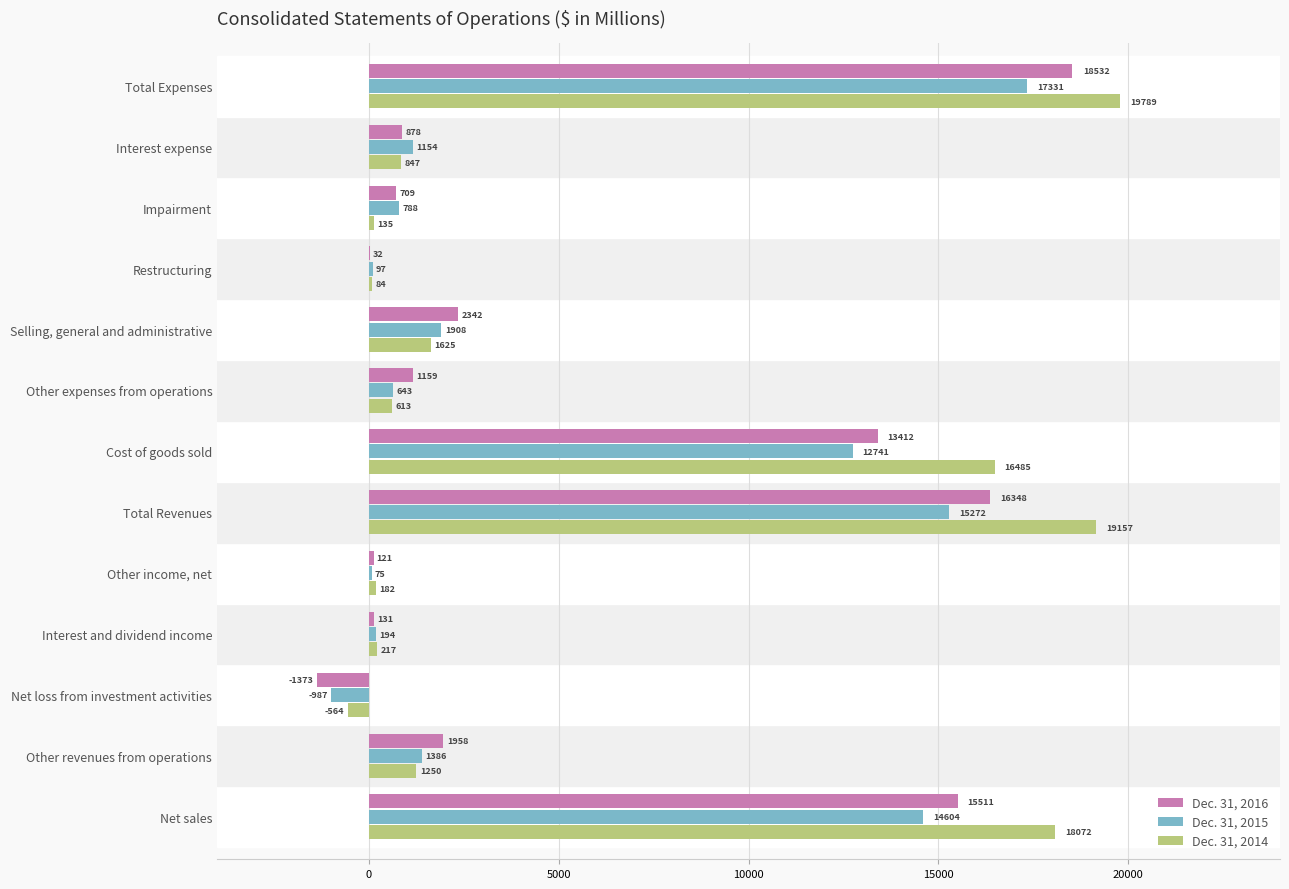

What is the greatest value displayed?

19789